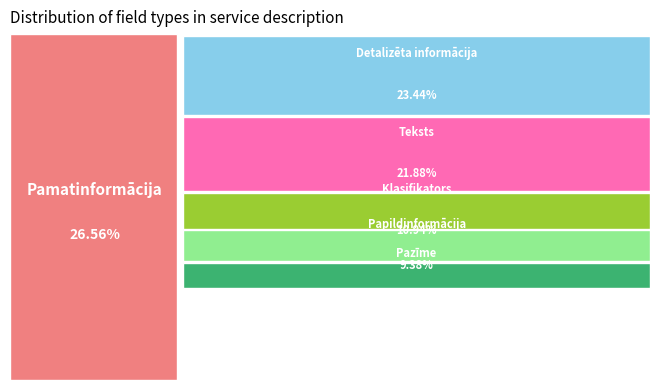

Approximately how many times larger is the value at Teksts compared to Detalizēta informācija?

0.9